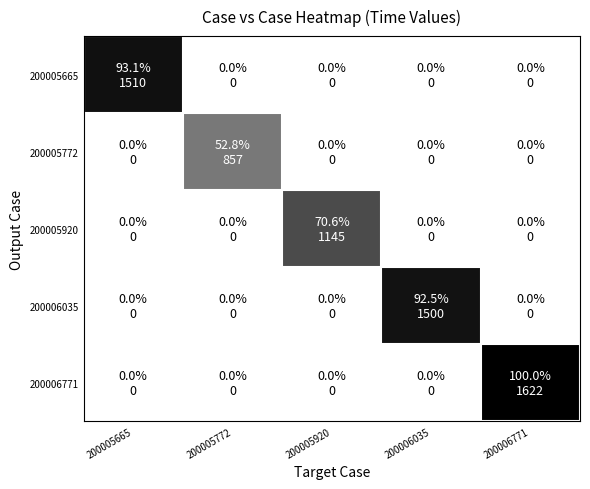

What is the total value across all series at 200005772?

0.5